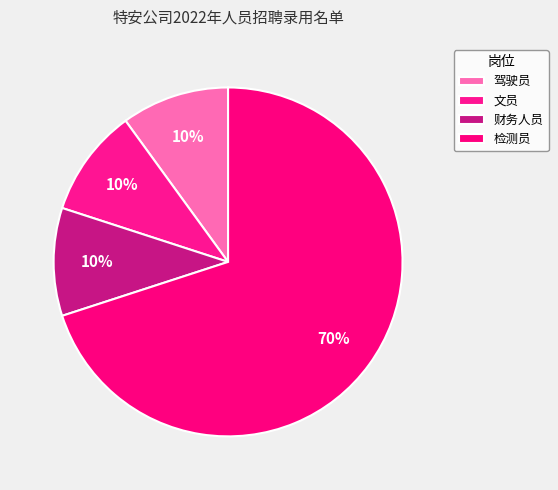

How many segments does this pie chart have?

4